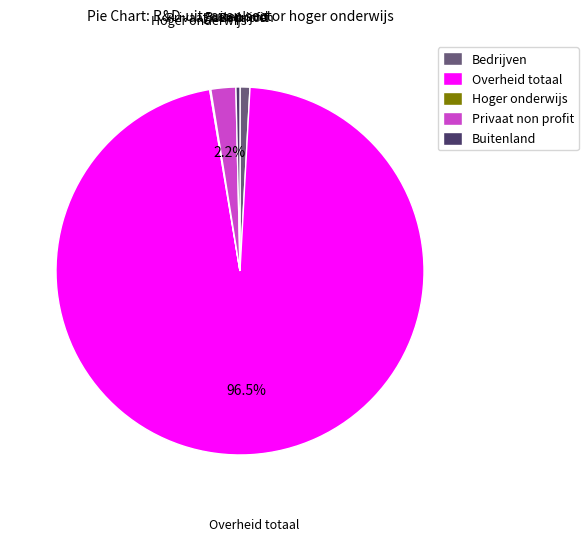

What is the largest slice in the pie chart?

Overheid totaal